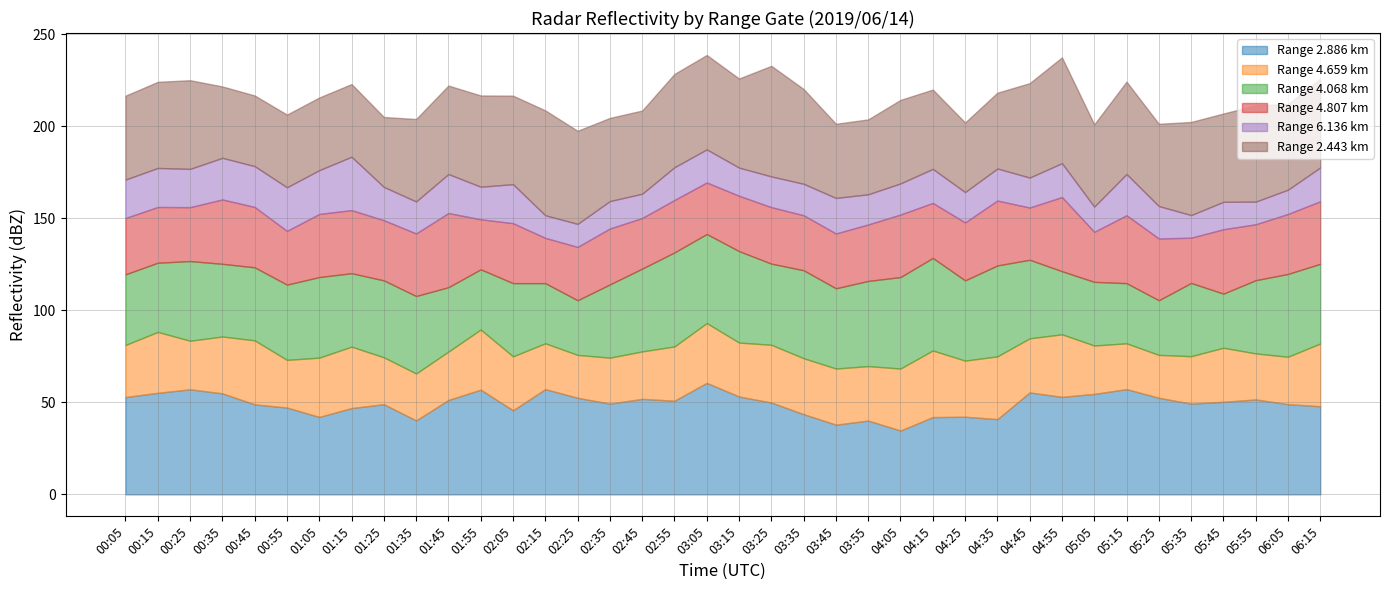

In 4.659, how many points are higher than both neighbors (excluding endpoints)?

11